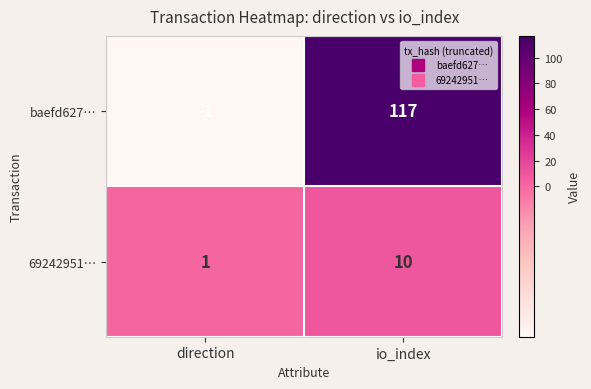

What is the average value of the 69242951… series?

6